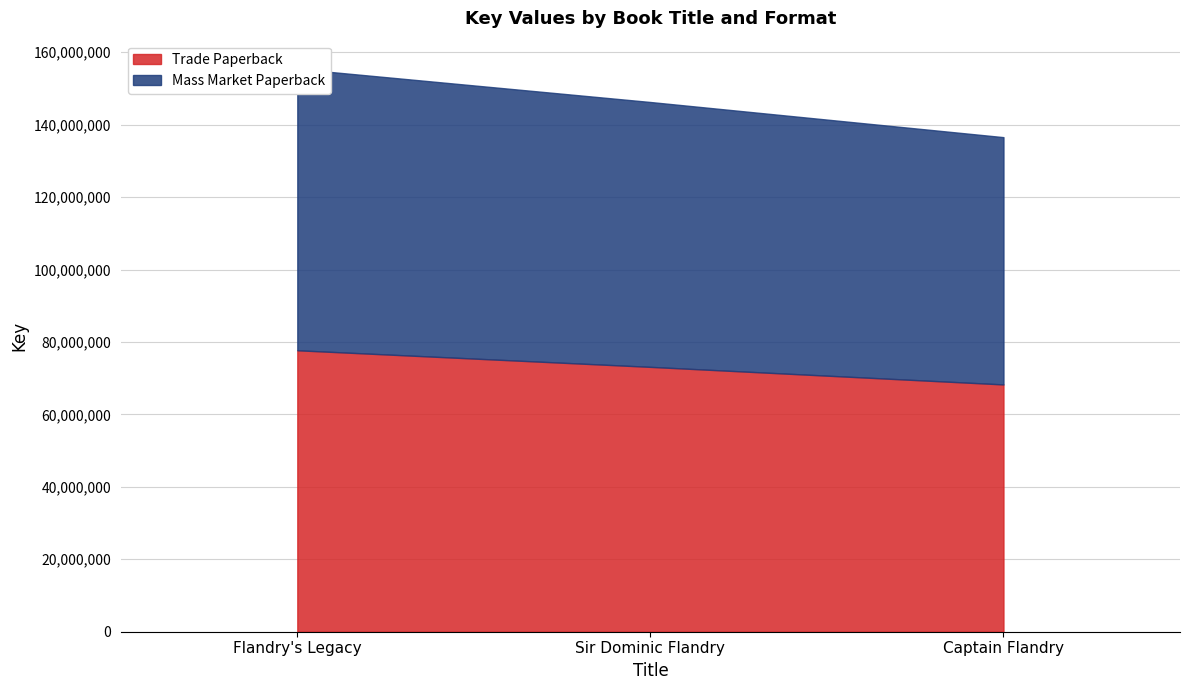

Rank the series at Sir Dominic Flandry from lowest to highest value.

Trade Paperback, Mass Market Paperback